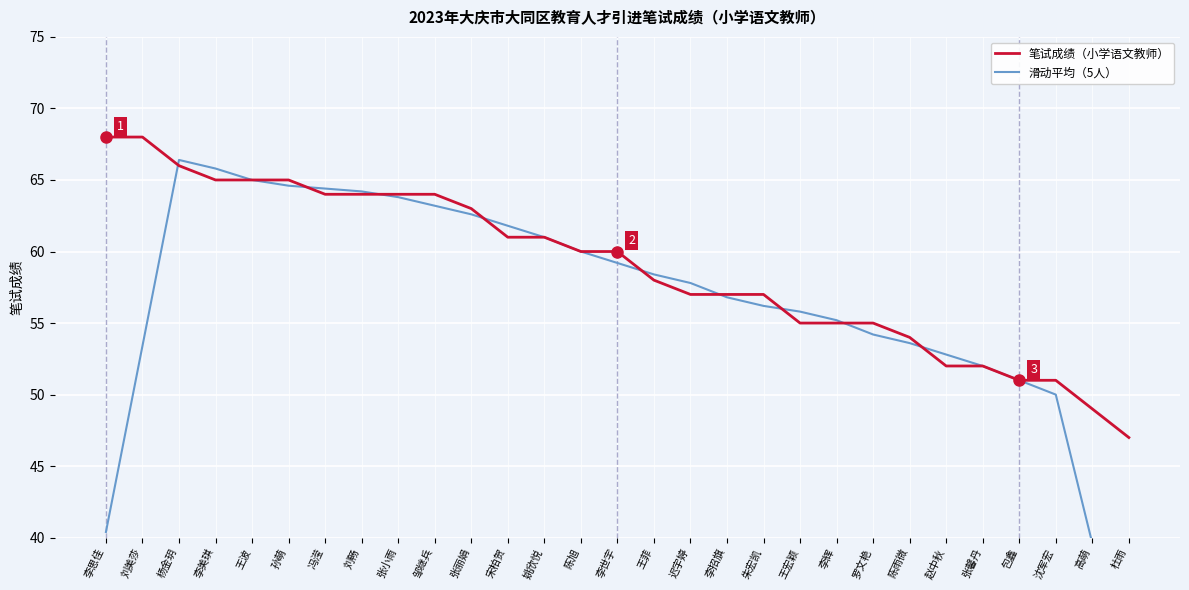

How many values in the 滑动平均（5人） series are below 57?

14